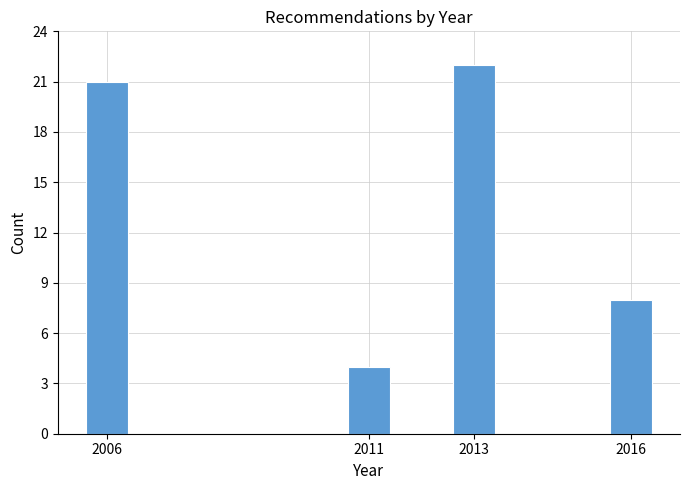

Reading left to right, list all the values displayed in this chart.

21	4	22	8